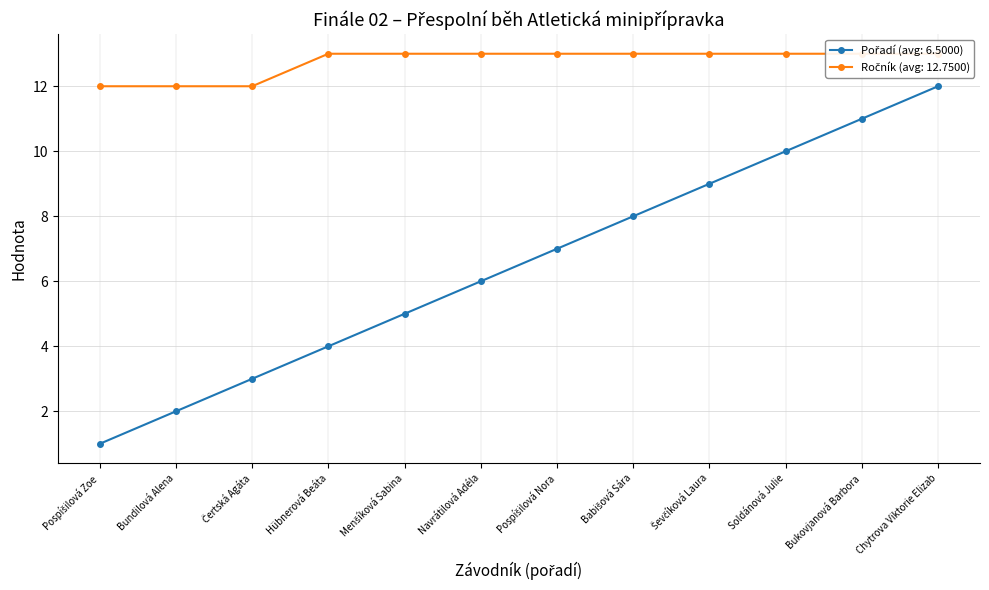

Which has a higher value, Chytrova Viktorie Elizab or Bukovjanová Barbora?

Chytrova Viktorie Elizab